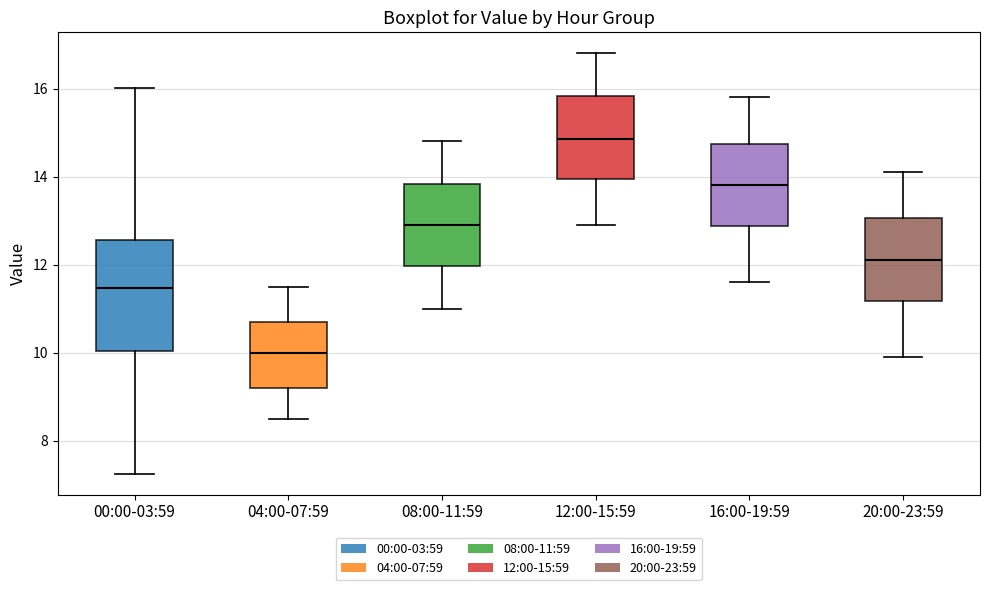

Which box has the lowest median line?

04:00-07:59